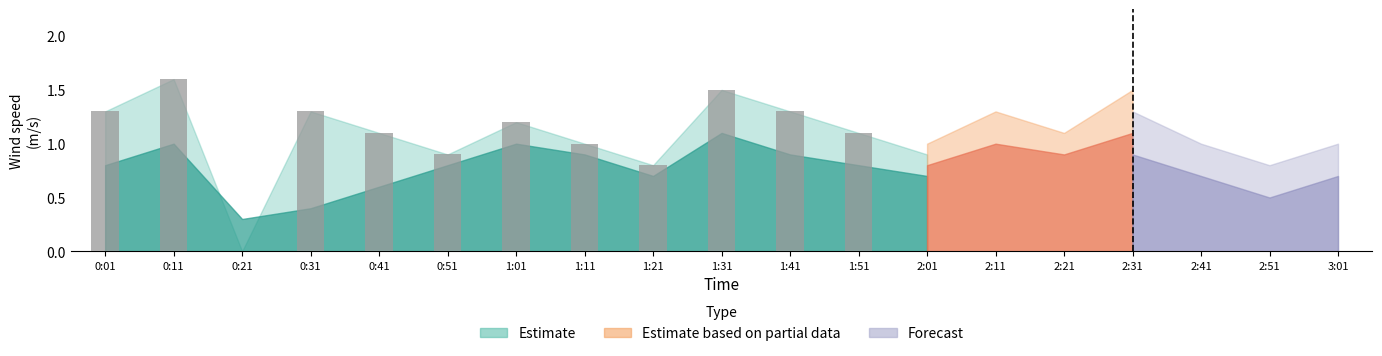

Is it true that Estimate based on partial data (upper) equals 1.5 at 0:51?

False